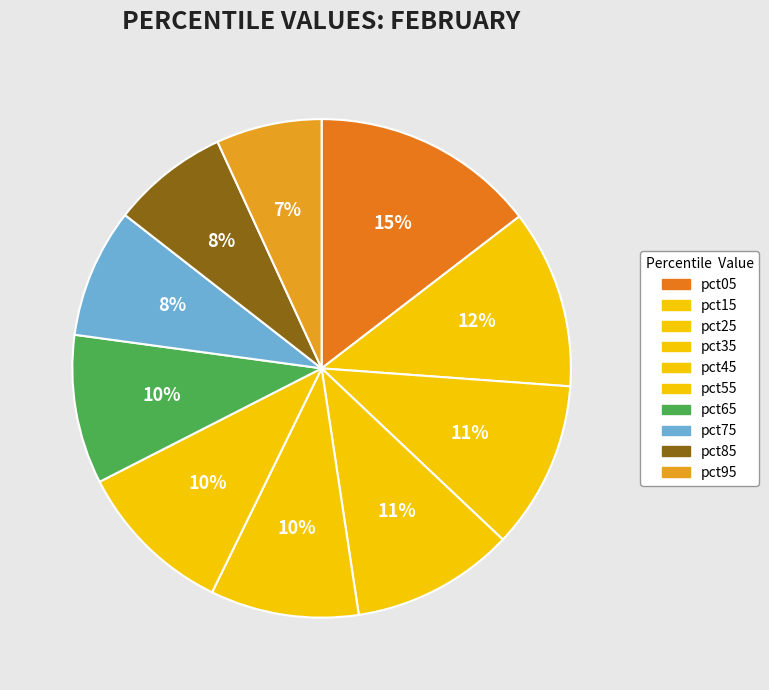

The pct45 slice represents 1% of the pie. True or false?

False